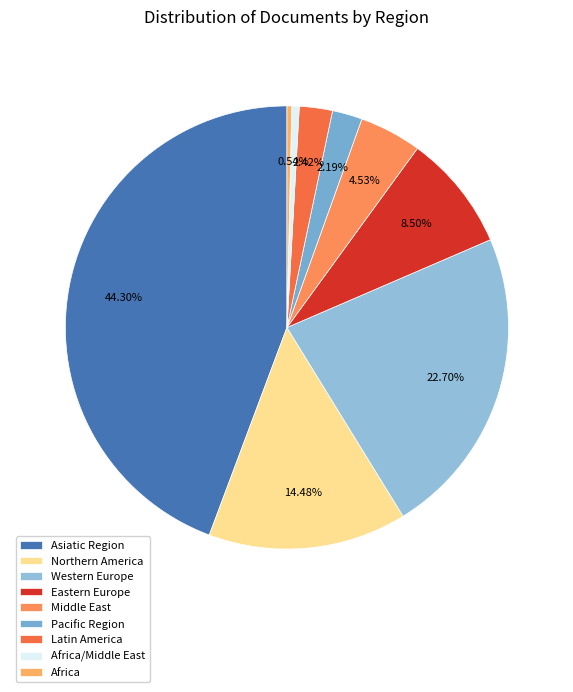

Count the number of slices in the pie.

9